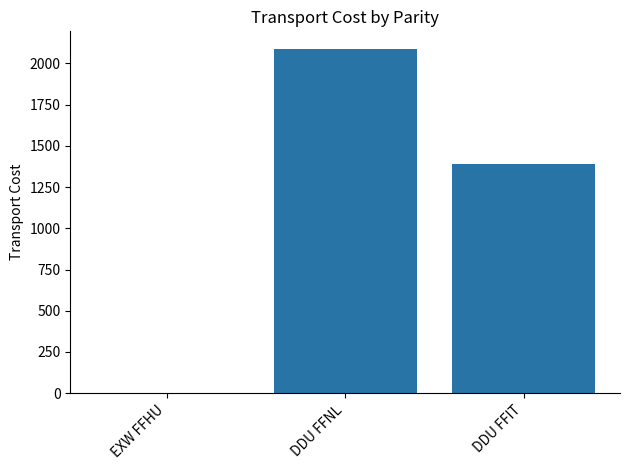

Between DDU FFNL and DDU FFIT, which is larger?

DDU FFNL